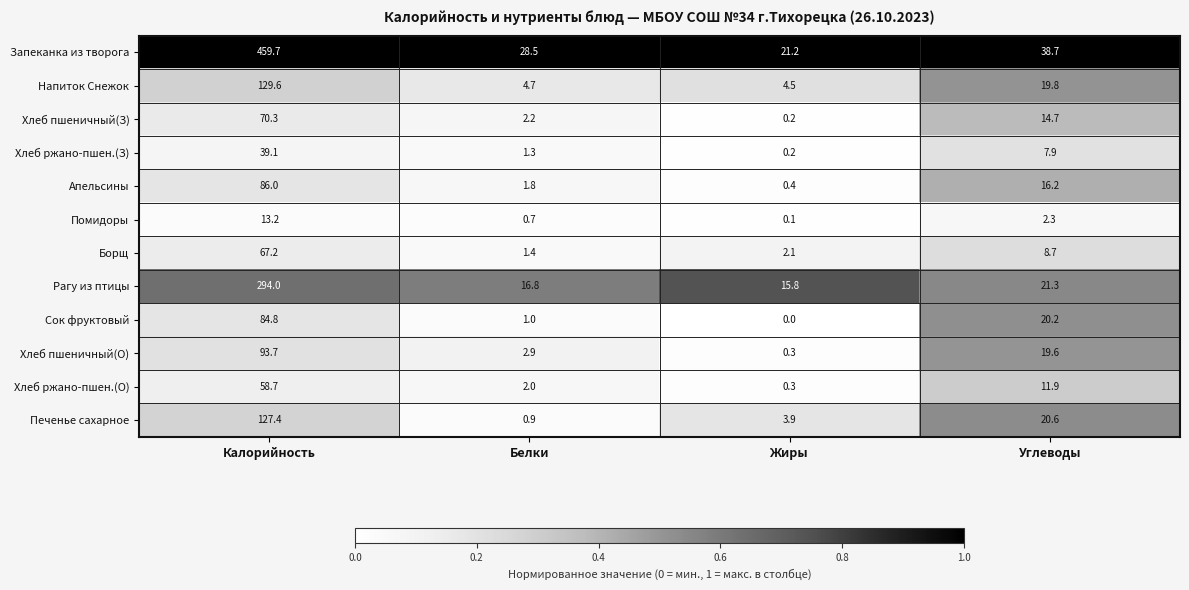

At which label does Печенье сахарное first exceed 20?

Калорийность